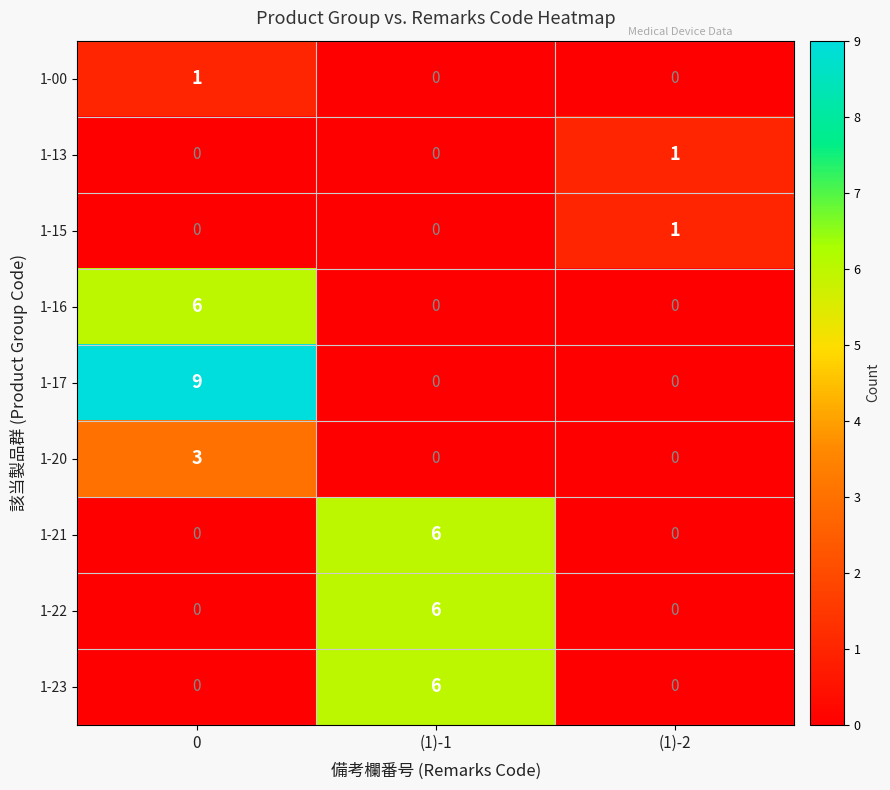

Which series has the largest total across all categories?

1-17